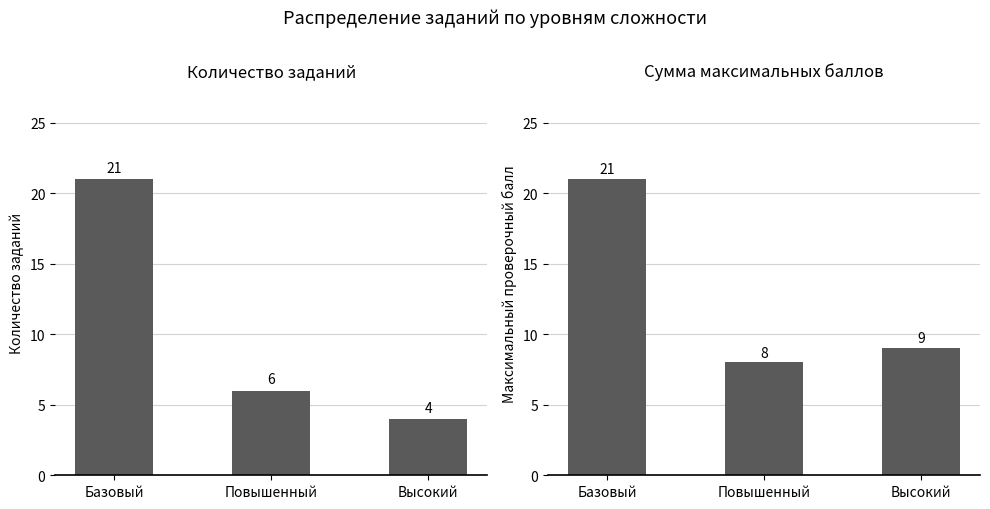

What are all the series names shown in the legend?

Количество заданий, Сумма максимальных баллов